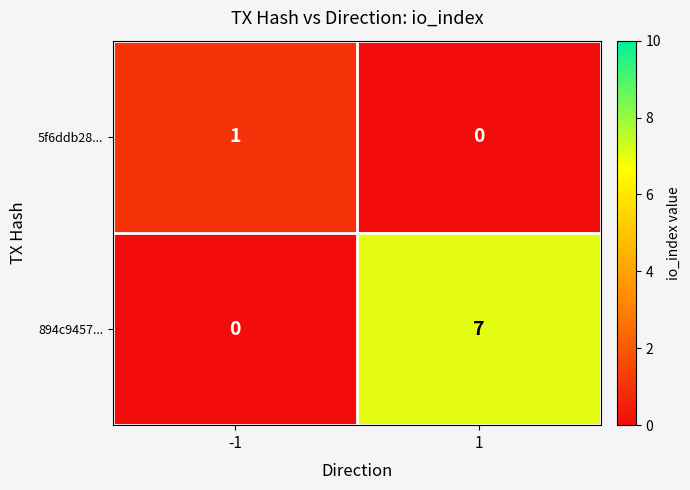

Which series has the largest total across all categories?

894c9457...